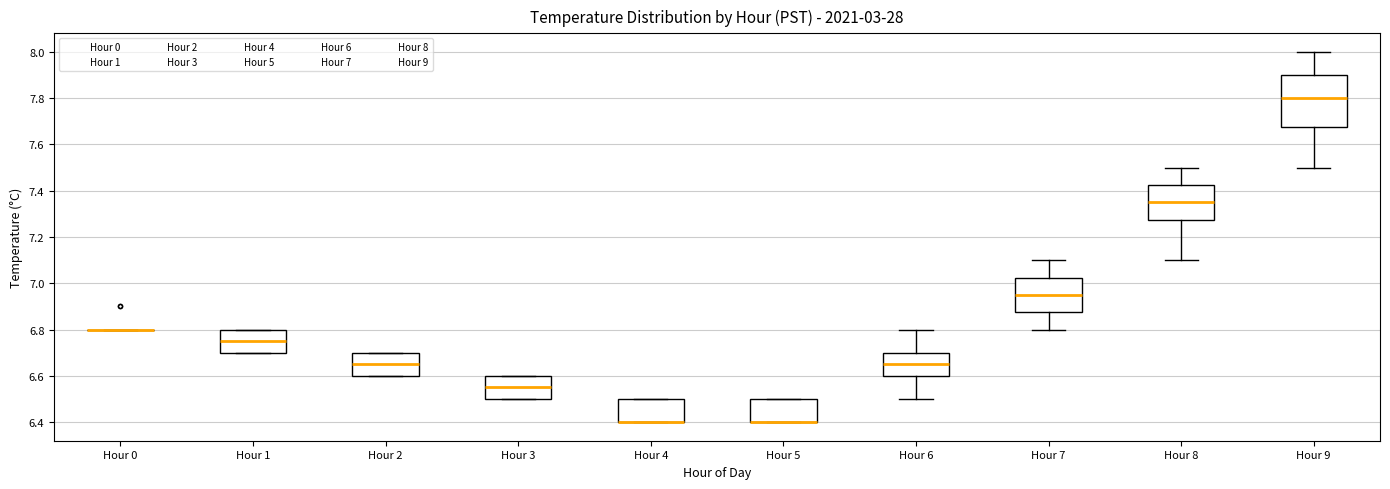

Where does the upper whisker of the box for Hour 6 end on the y-axis? The values are not printed on the chart, so give them approximately, as read against the axis.

6.80